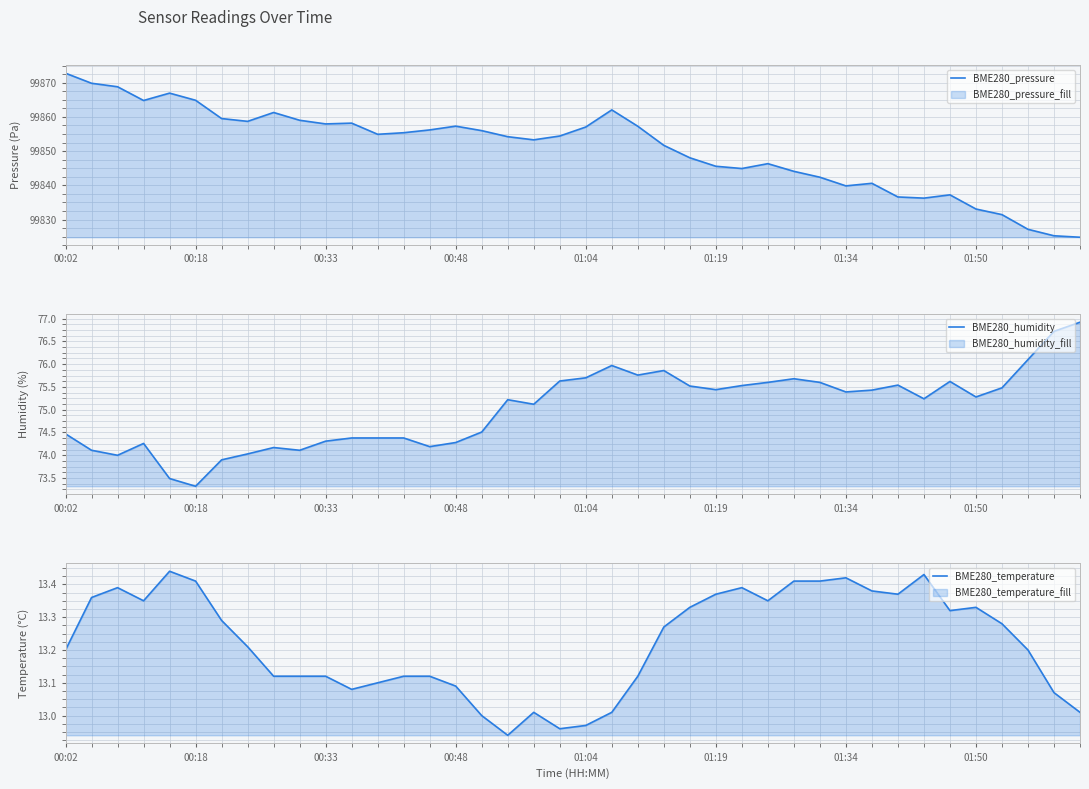

Count the number of categories in the chart.

40